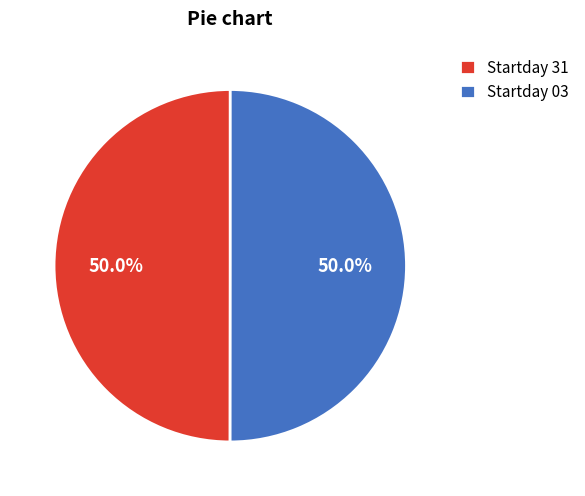

Combined, what portion of the pie is Startday 03 and Startday 31?

100.0%